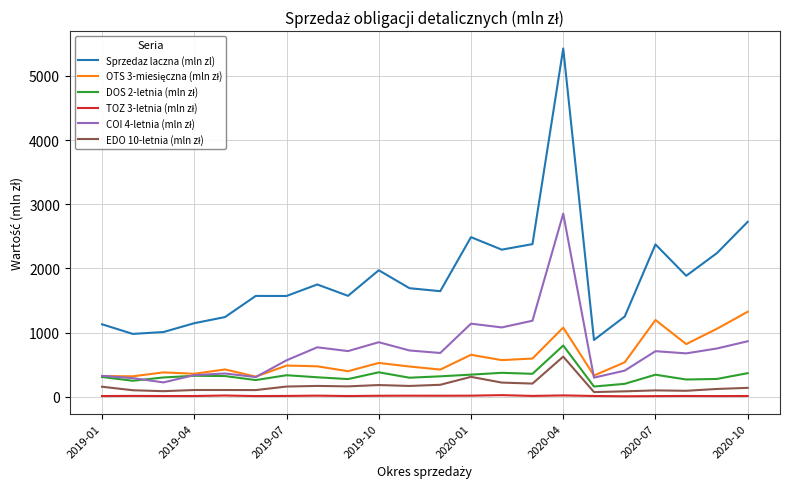

Which series has the largest total across all categories?

Sprzedaz laczna (mln zl)